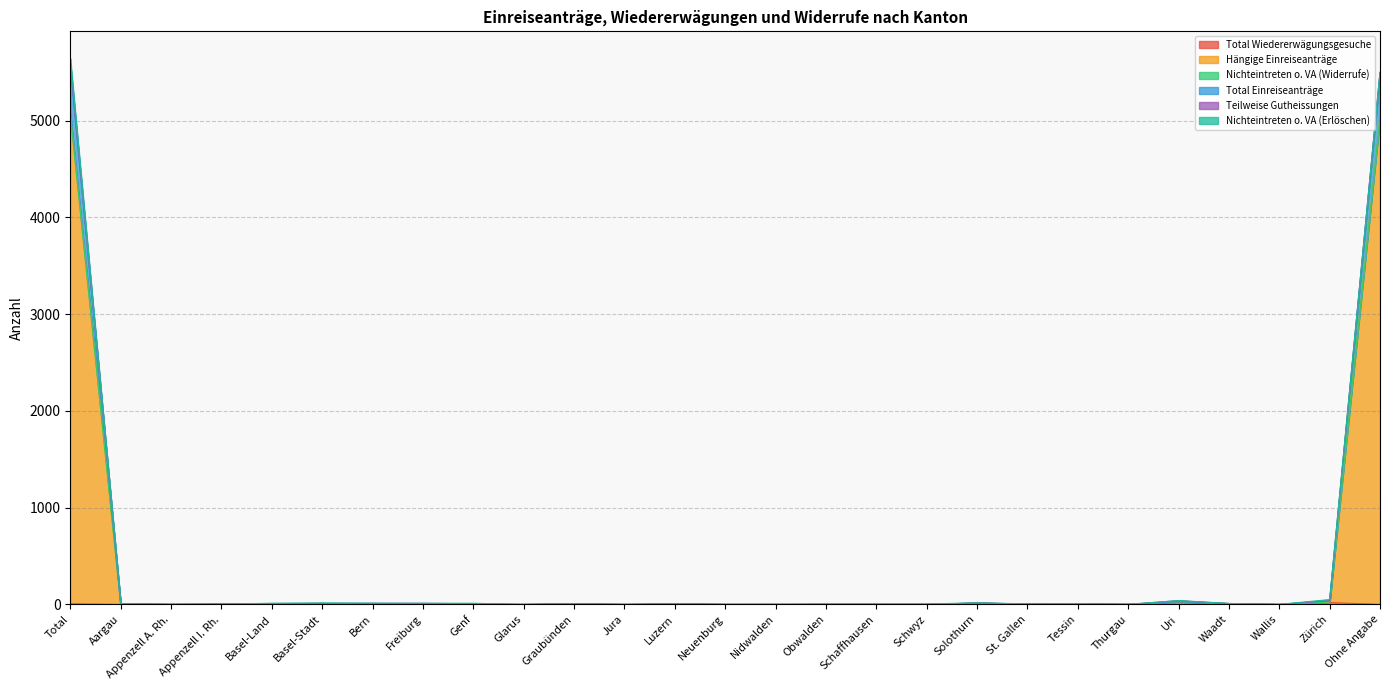

Does the chart display data point markers on the line(s)?

No